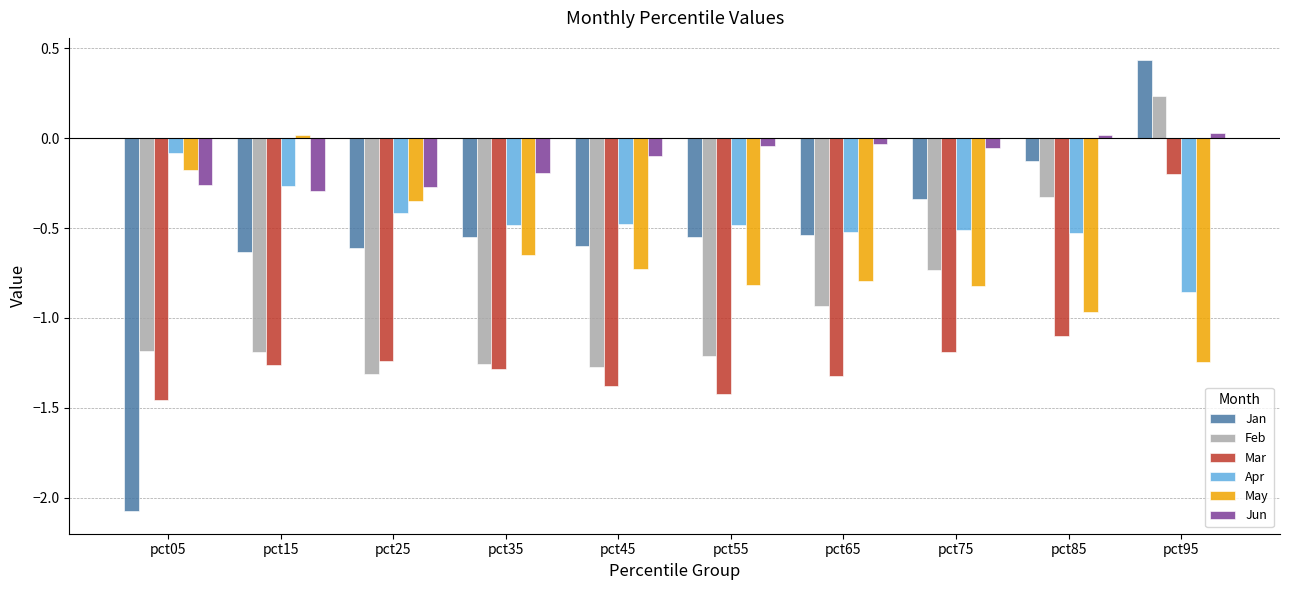

How many values in the Jun series exceed 0?

2